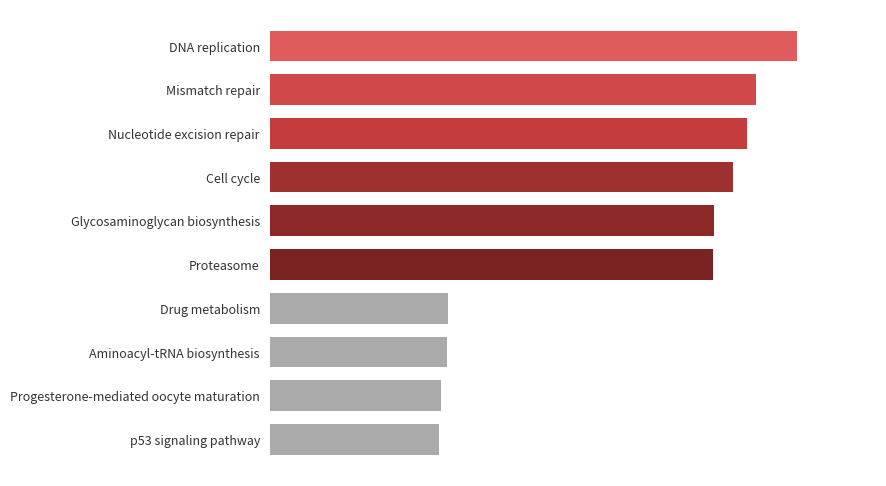

Where is the data nearest to the value 42?

Proteasome